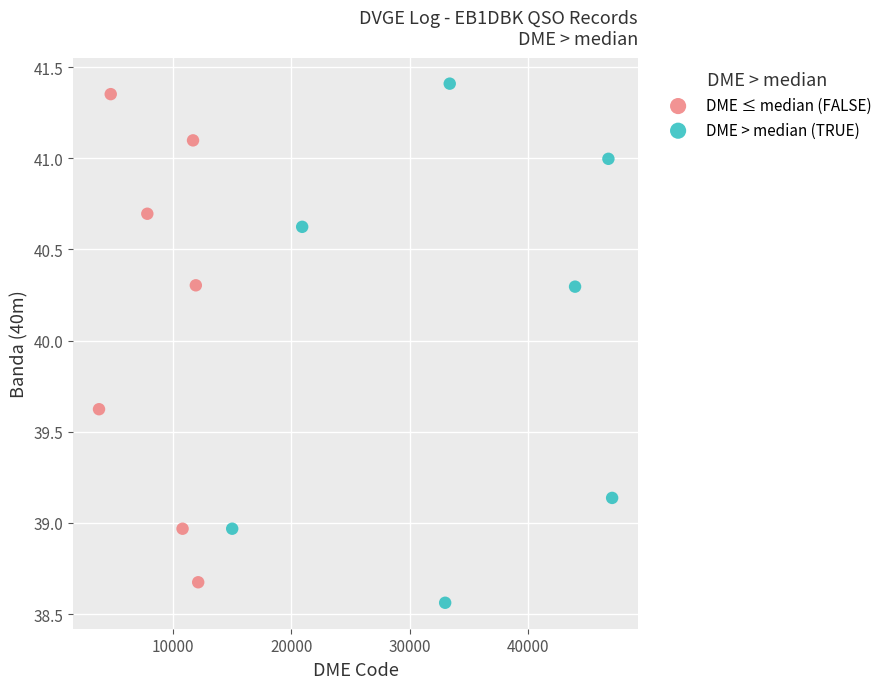

Which series reaches the maximum Y coordinate?

DME > median (TRUE)